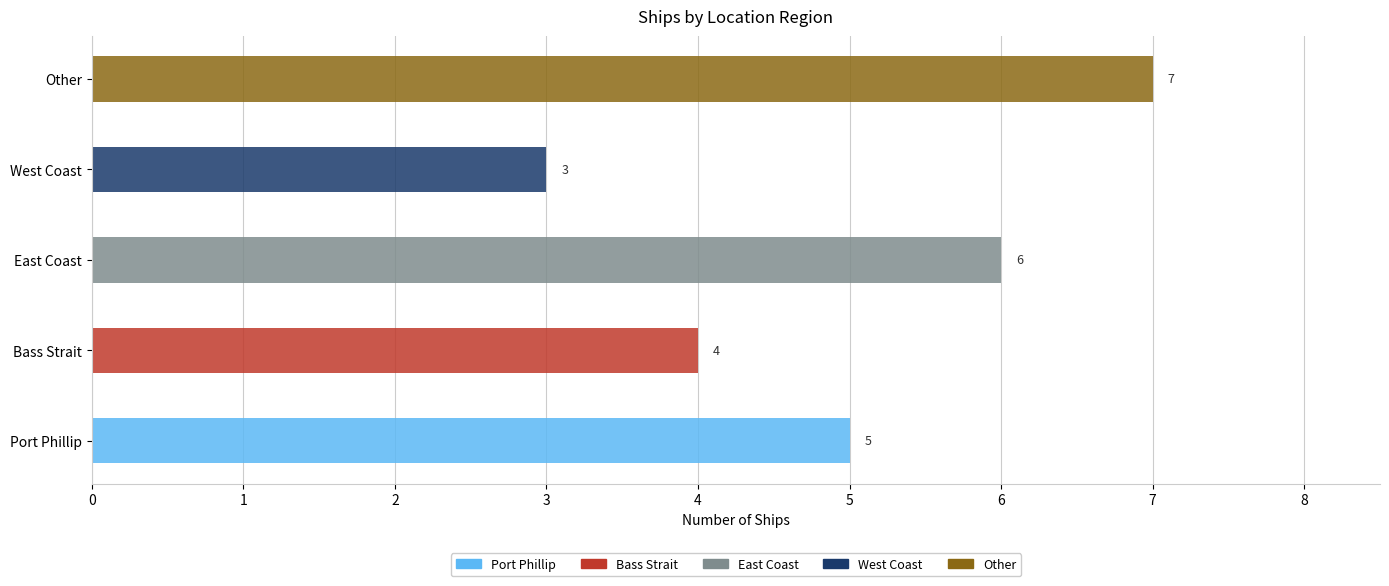

What are all the series names shown in the legend?

Port Phillip, Bass Strait, East Coast, West Coast, Other